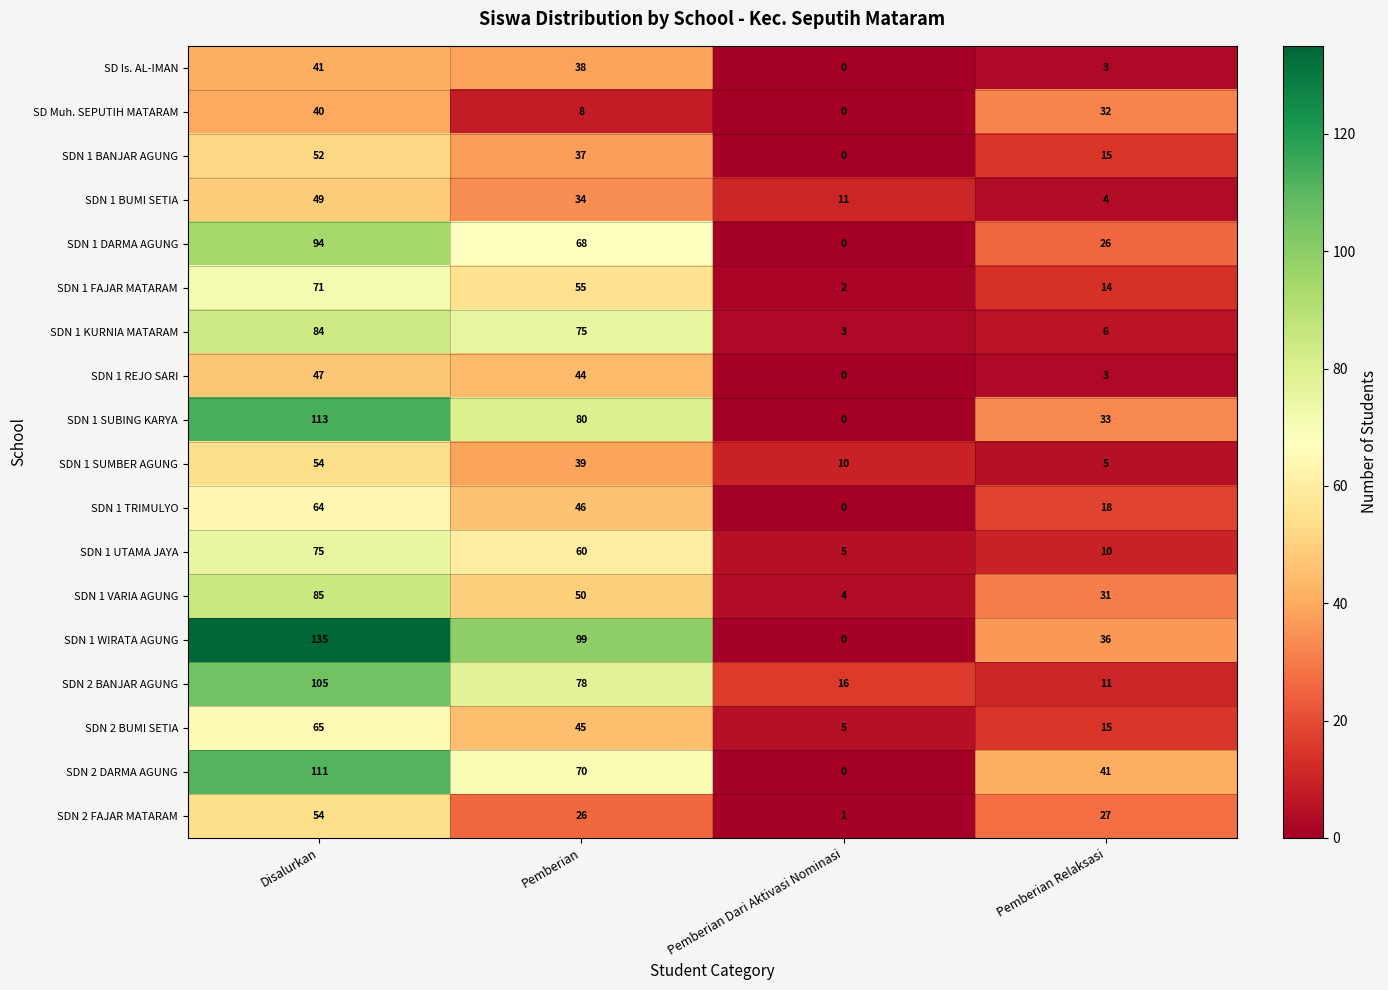

What is the difference between the second highest and second lowest values in the SDN 1 SUBING KARYA series?

47